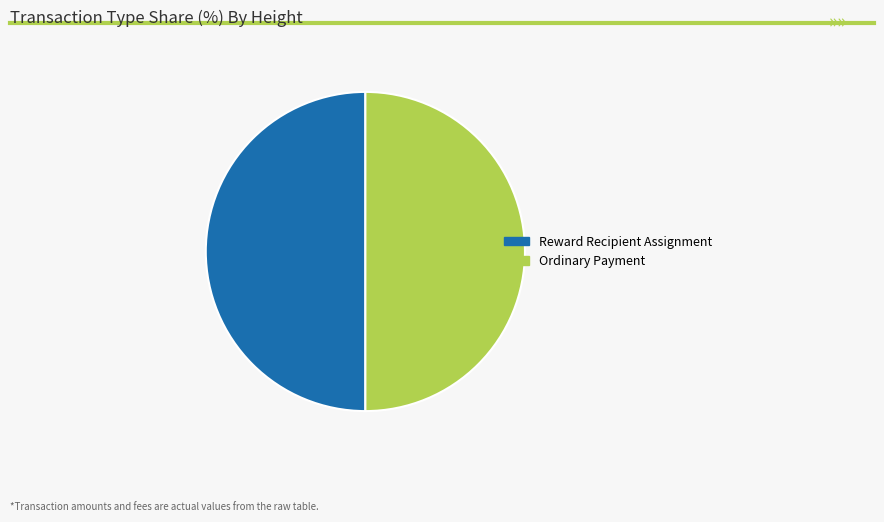

Is it true that Reward Recipient Assignment is 36% of the pie?

False